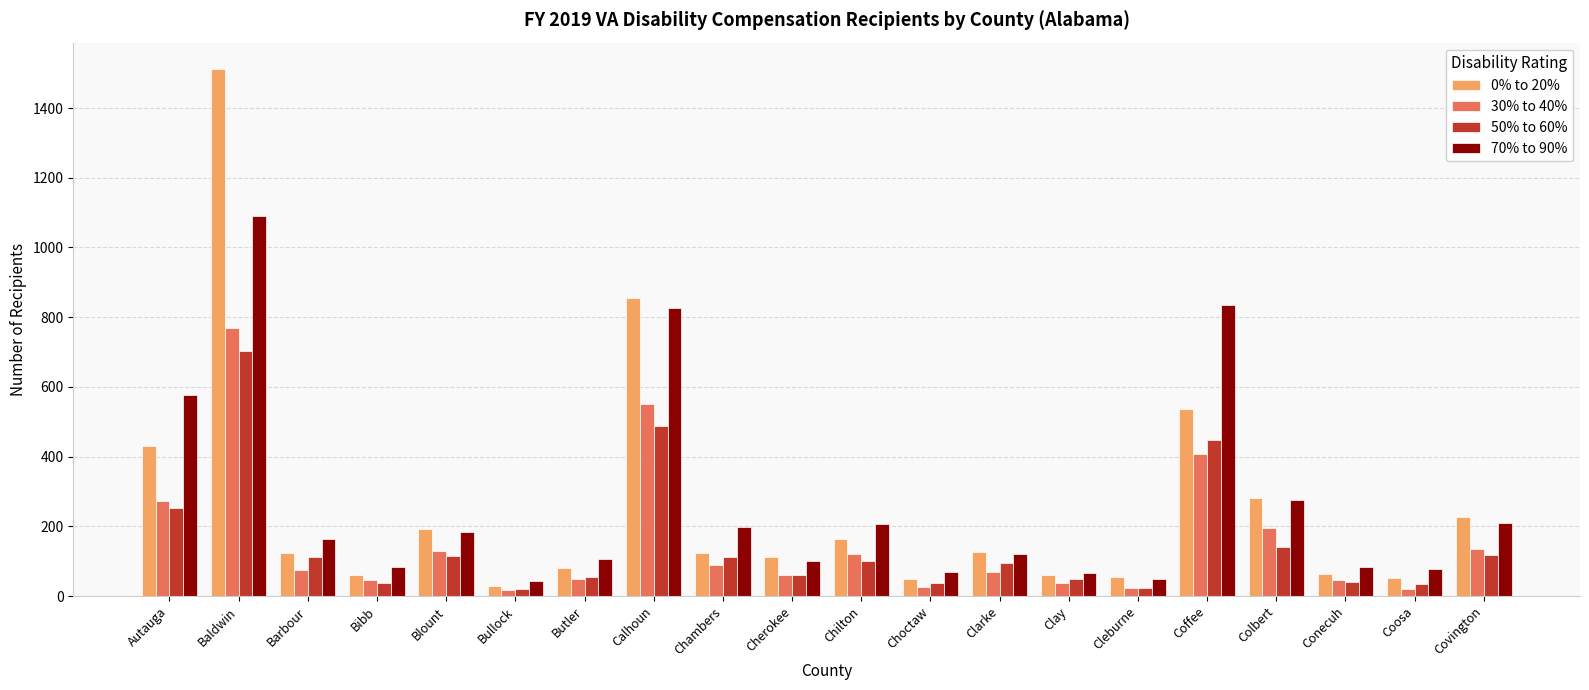

Count the number of data series in this chart.

4